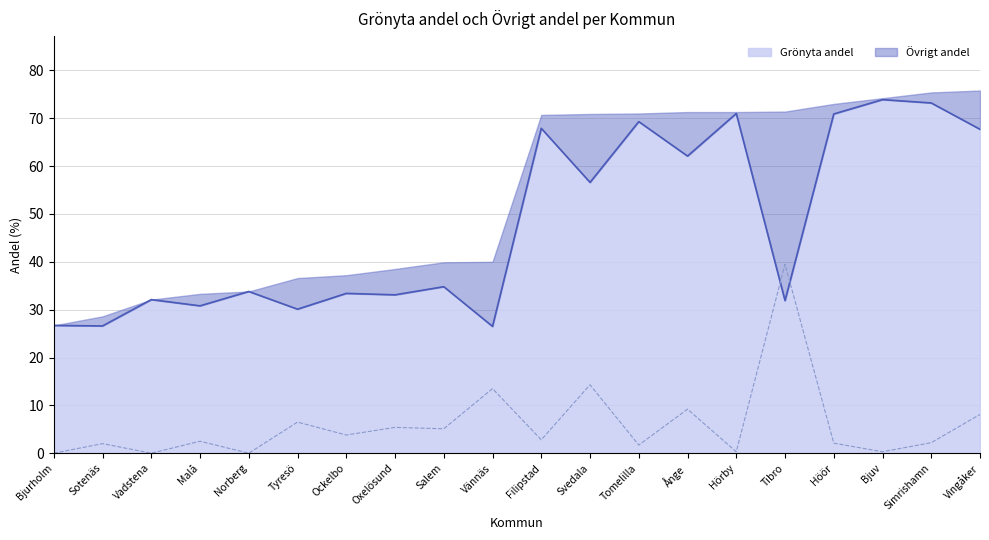

List the series in order of their peak value, highest first.

Grönyta andel, Övrigt andel